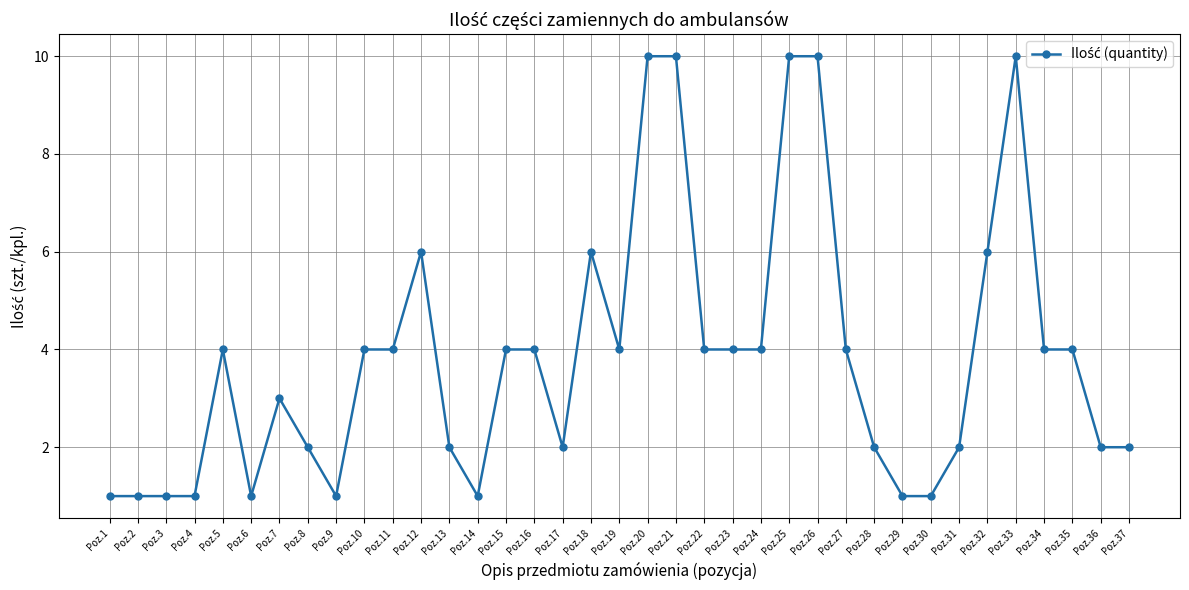

True or false: the data has more than 1 interior local peaks.

True